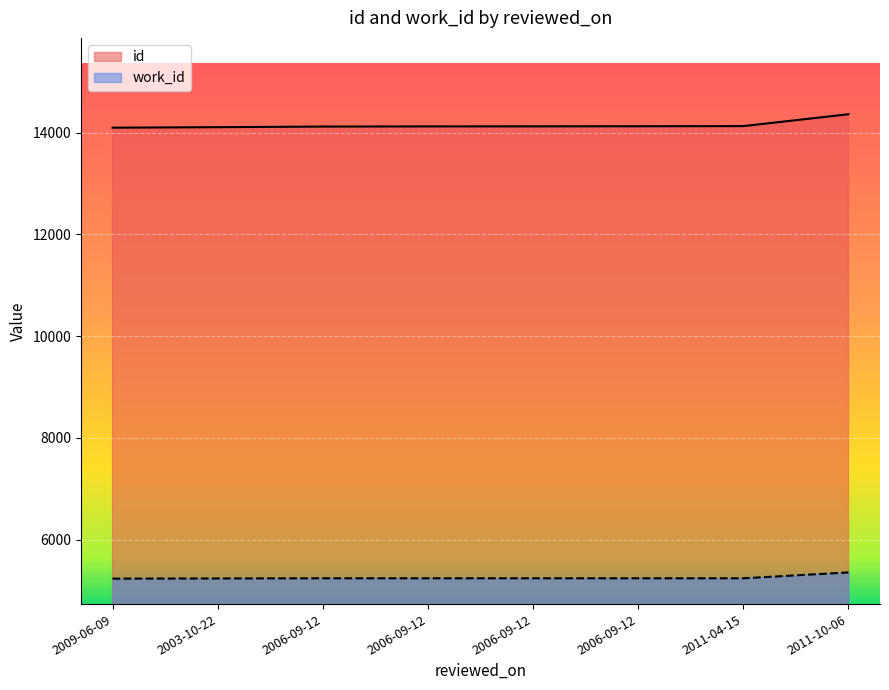

True or false: id has more than 1 points higher than both neighbors.

False